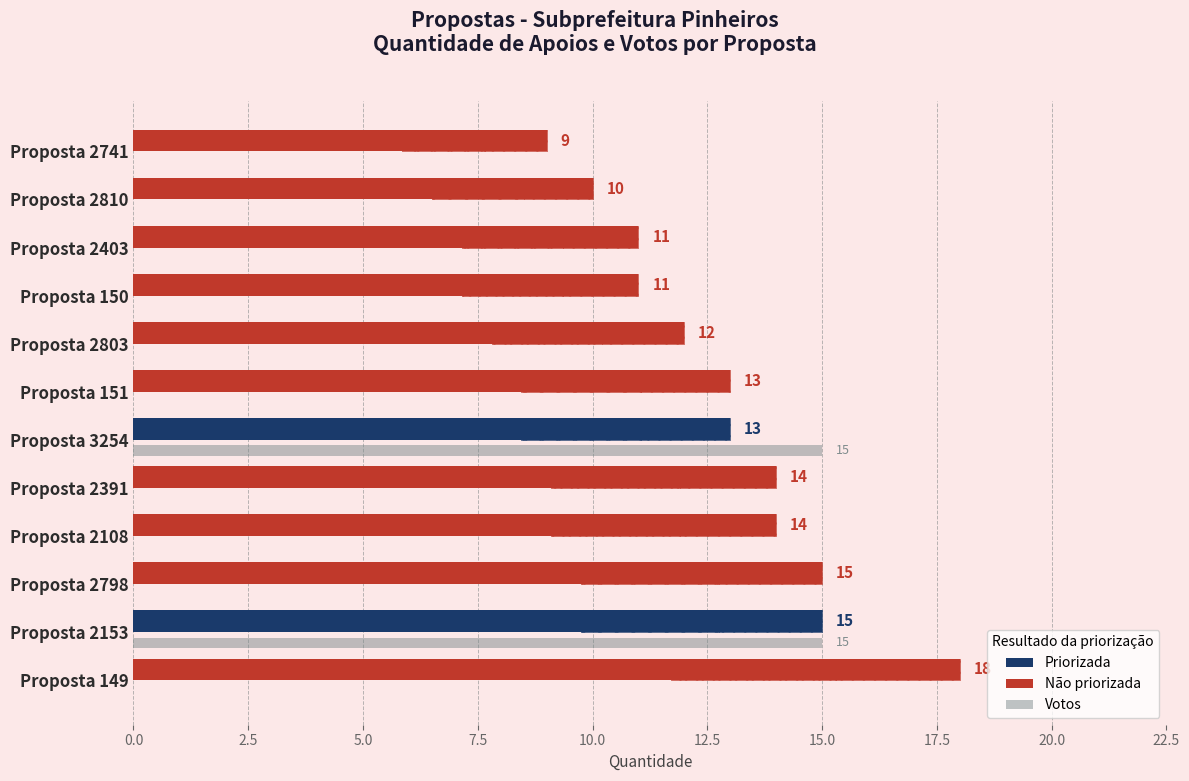

Which has a higher value, Proposta 2741 or Proposta 150?

Proposta 150